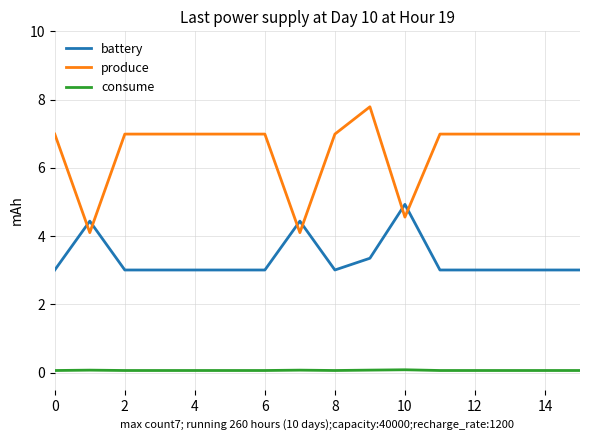

Which series has the largest range (max minus min)?

produce